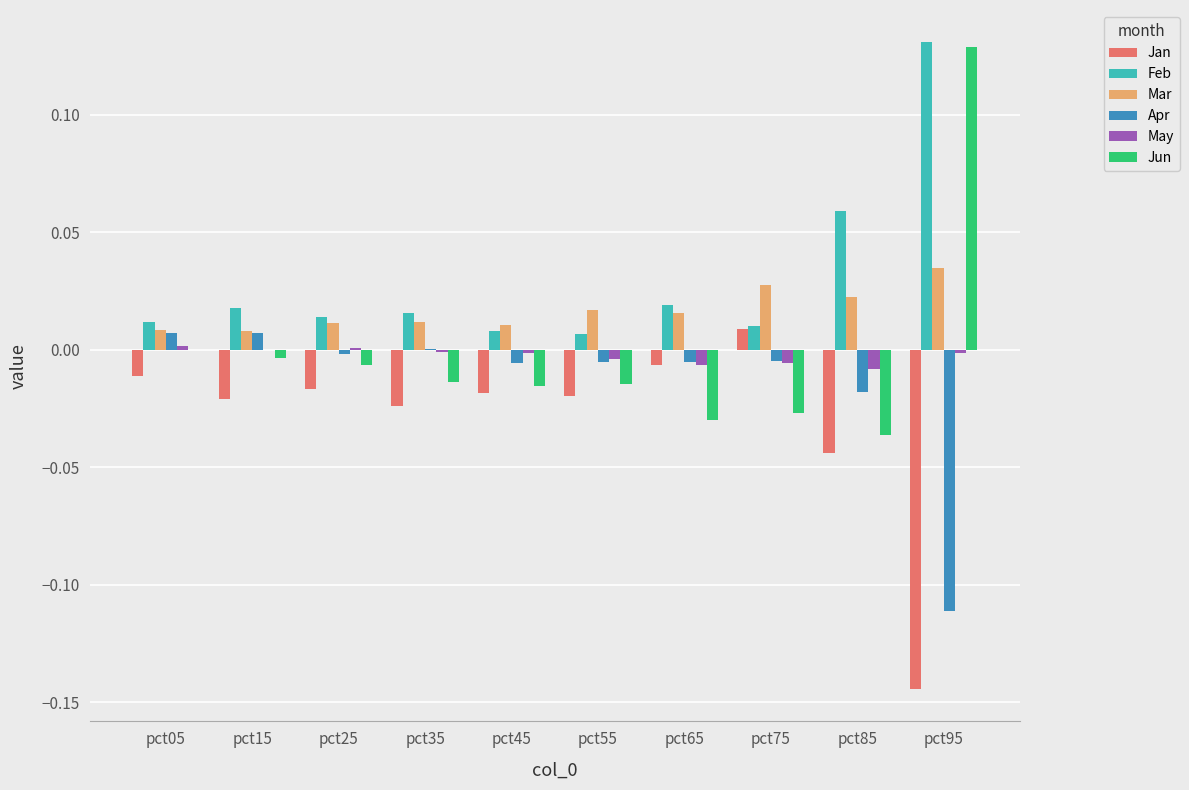

Is the value of Jan at pct05 greater than the value of May at pct75?

No